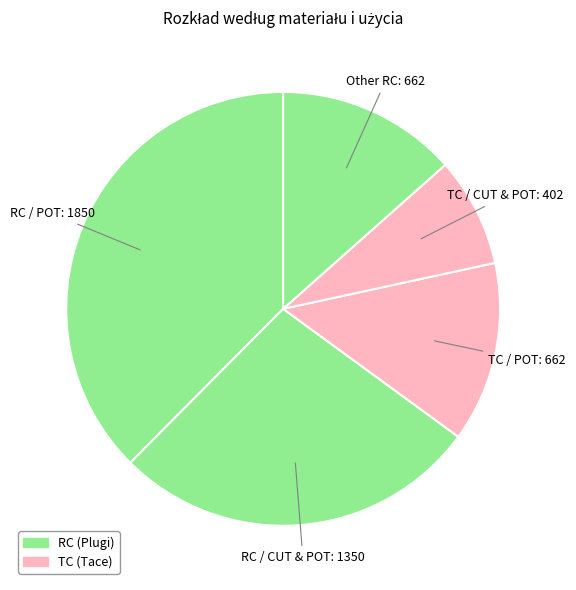

How many segments does this pie chart have?

5